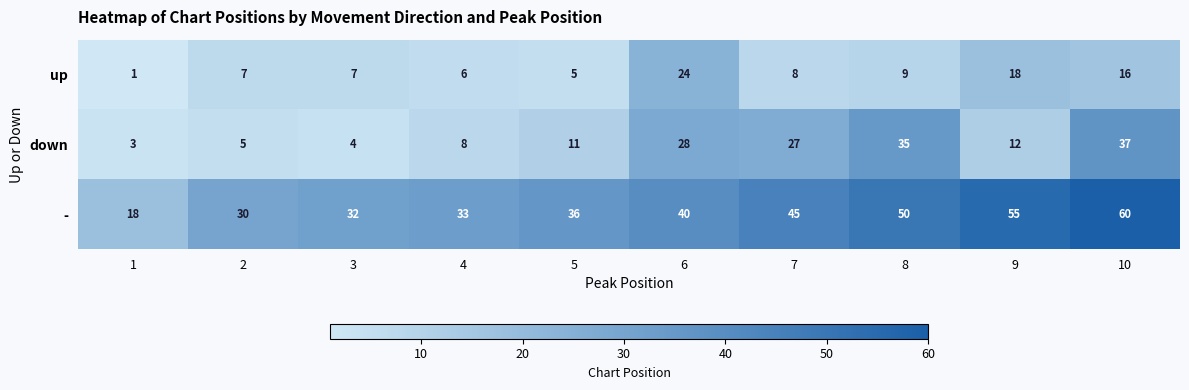

Which series has the largest range (max minus min)?

-